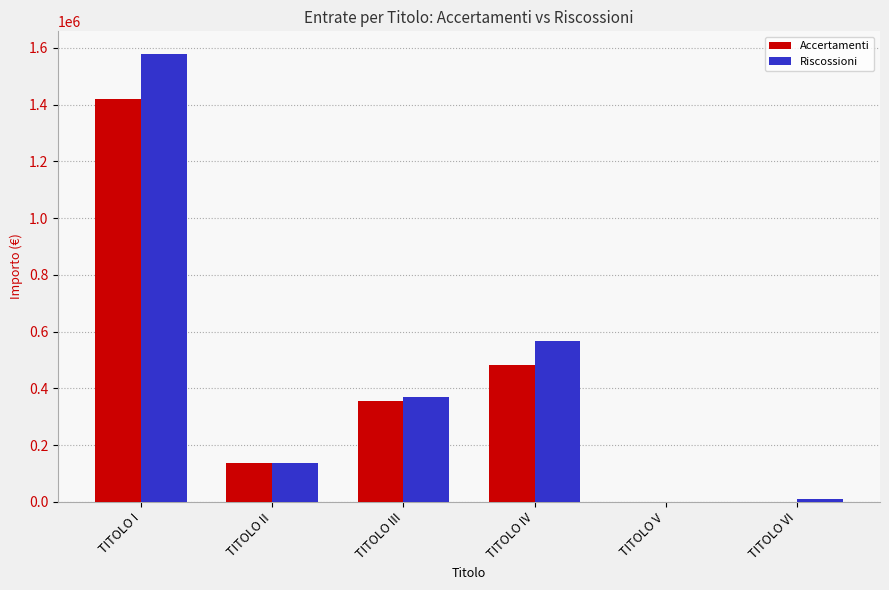

At which label does Riscossioni reach its peak?

TITOLO I